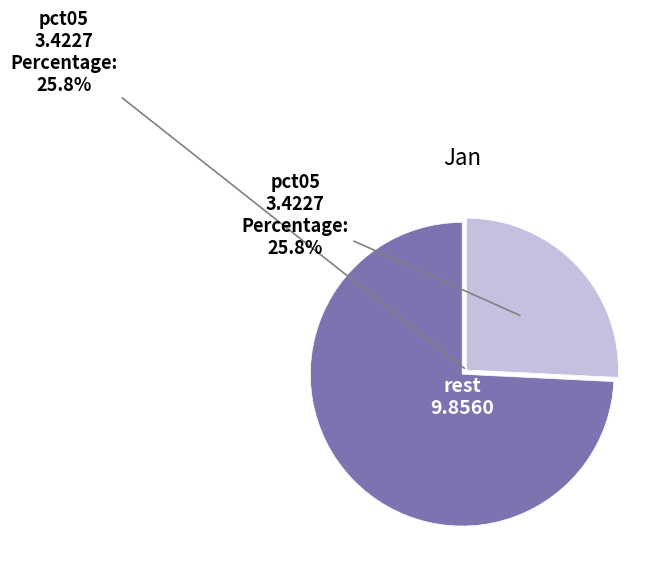

Is there a majority slice in this chart?

Yes